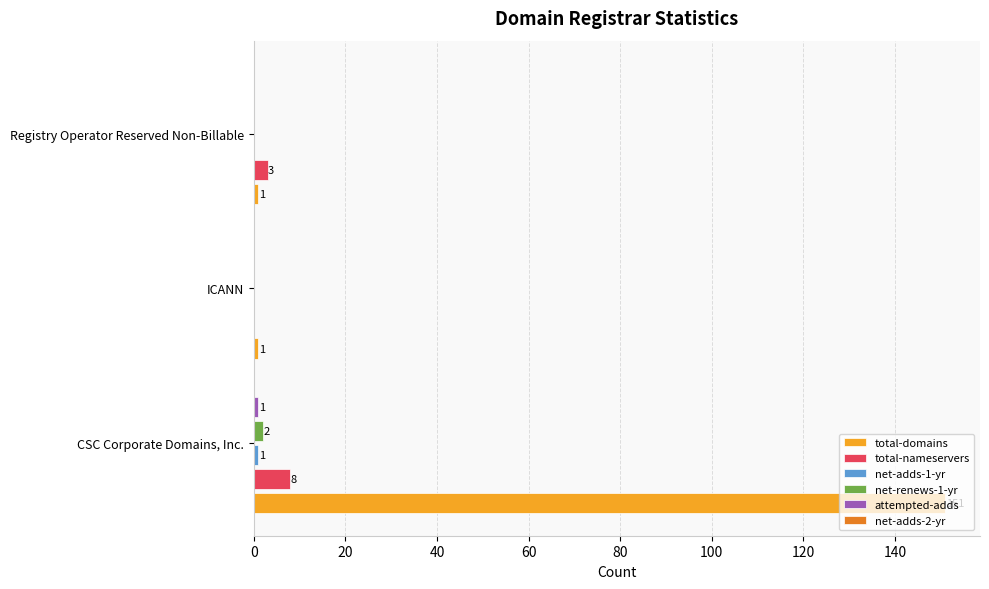

At which category does the chart reach its peak across all series?

CSC Corporate Domains, Inc.